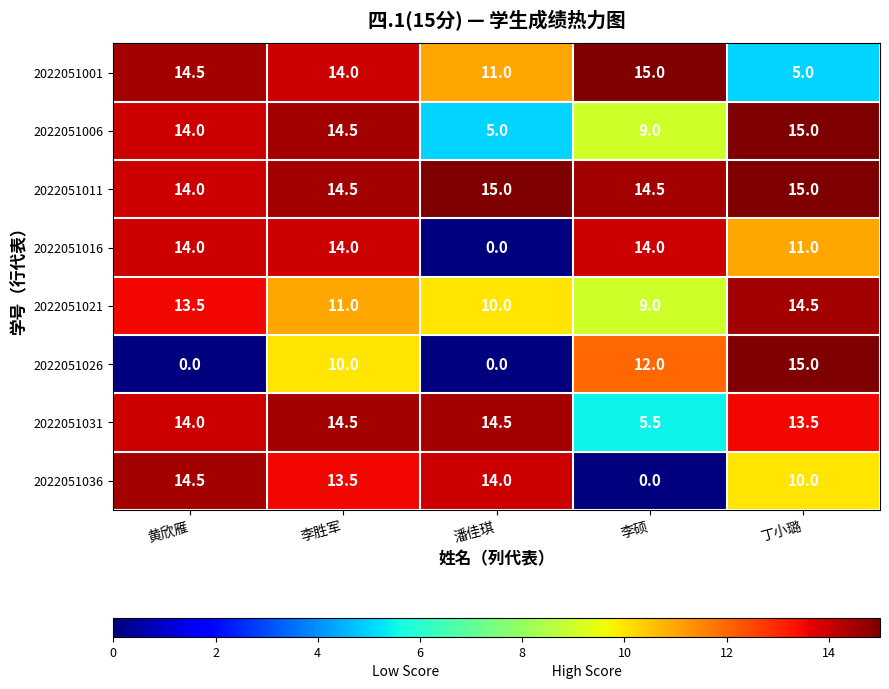

What is the sum of all 2022051026 values?

37.0